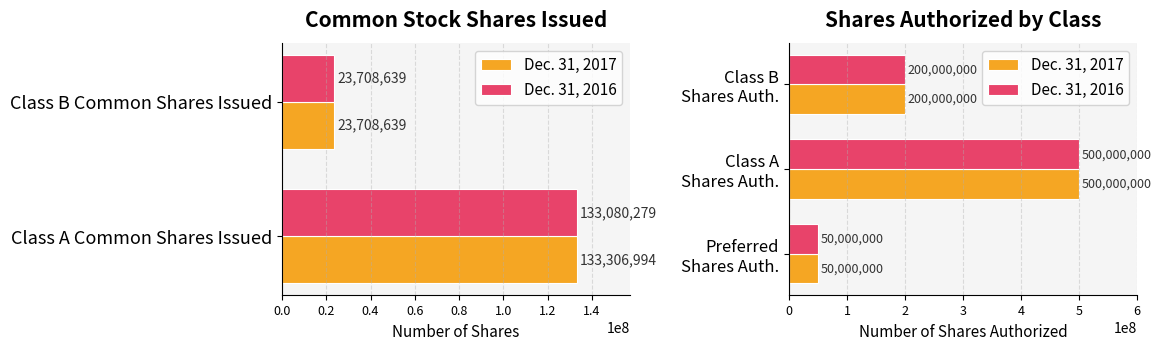

Rank the series by their maximum value, from highest to lowest.

Dec. 31, 2017, Dec. 31, 2016